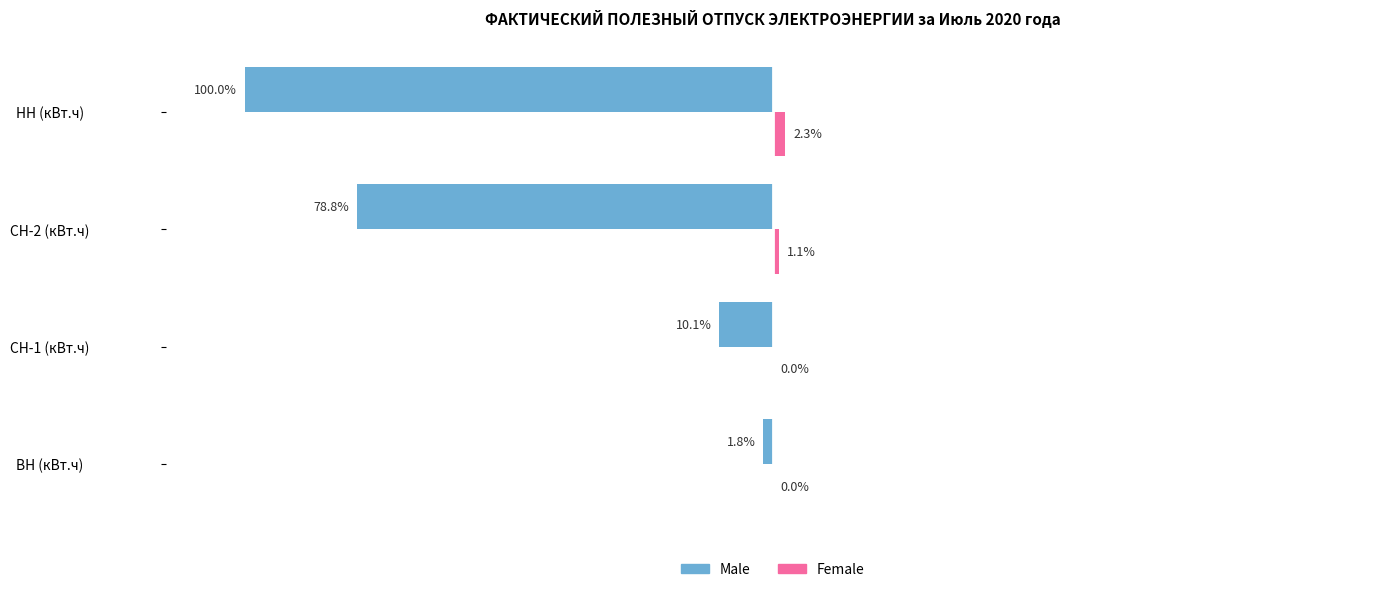

Is the value of Female at ВН (кВт.ч) greater than the value of Male at ВН (кВт.ч)?

Yes